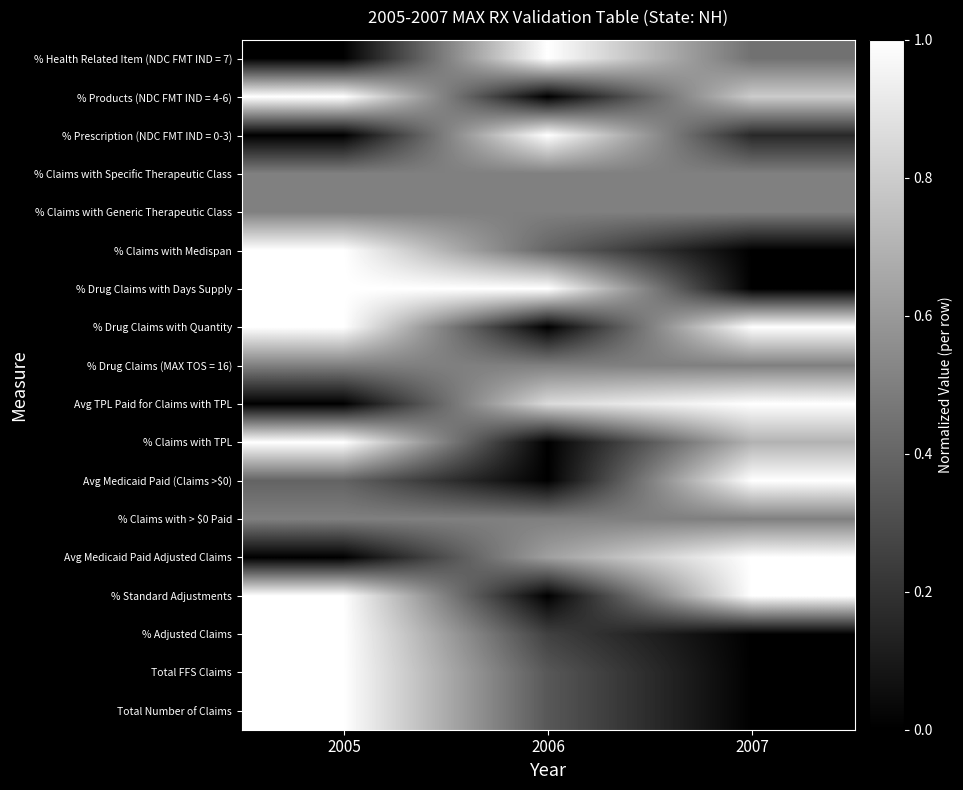

Reading left to right, what are all the values shown in this chart?

Total Number of Claims: 2005=1.0	2006=0.3	2007=0.0
Total FFS Claims: 2005=1.0	2006=0.3	2007=0.0
% Adjusted Claims: 2005=1.0	2006=0.3	2007=0.0
% Standard Adjustments: 2005=1.0	2006=0.0	2007=1.0
Avg Medicaid Paid Adjusted Claims: 2005=0.0	2006=0.6	2007=1.0
% Claims with > $0 Paid: 2005=0.5	2006=0.5	2007=0.5
Avg Medicaid Paid (Claims >$0): 2005=0.4	2006=0.0	2007=1.0
% Claims with TPL: 2005=1.0	2006=0.0	2007=0.7
Avg TPL Paid for Claims with TPL: 2005=0.0	2006=0.9	2007=1.0
% Drug Claims (MAX TOS = 16): 2005=0.5	2006=0.5	2007=0.5
% Drug Claims with Quantity: 2005=1.0	2006=0.0	2007=1.0
% Drug Claims with Days Supply: 2005=1.0	2006=1.0	2007=0.0
% Claims with Medispan: 2005=1.0	2006=0.4	2007=0.0
% Claims with Generic Therapeutic Class: 2005=0.5	2006=0.5	2007=0.5
% Claims with Specific Therapeutic Class: 2005=0.5	2006=0.5	2007=0.5
% Prescription (NDC FMT IND = 0-3): 2005=0.0	2006=1.0	2007=0.2
% Products (NDC FMT IND = 4-6): 2005=1.0	2006=0.0	2007=0.8
% Health Related Item (NDC FMT IND = 7): 2005=0.0	2006=1.0	2007=0.4